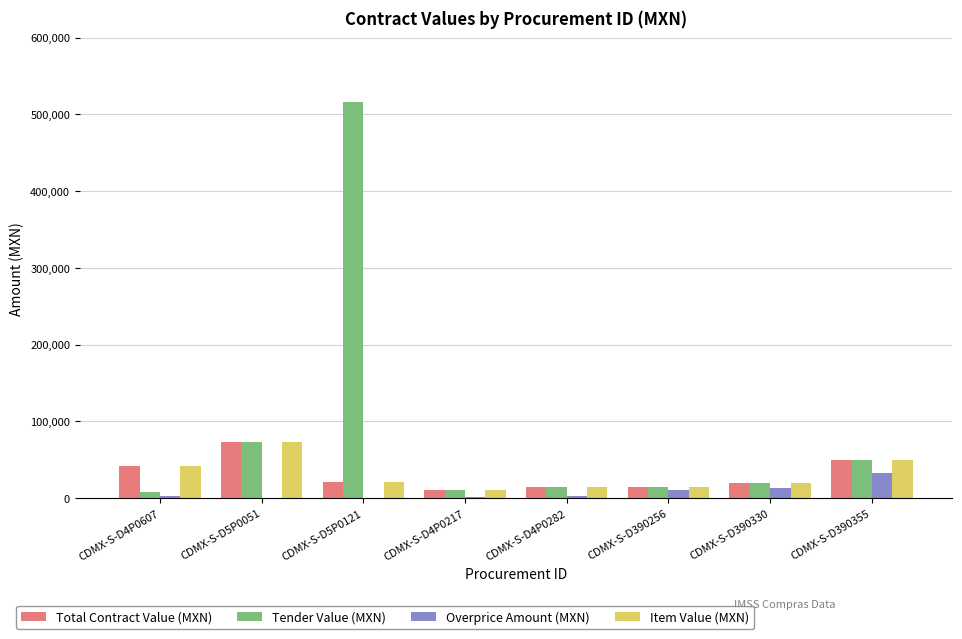

What is the sum of all Total Contract Value (MXN) values?

245009.1